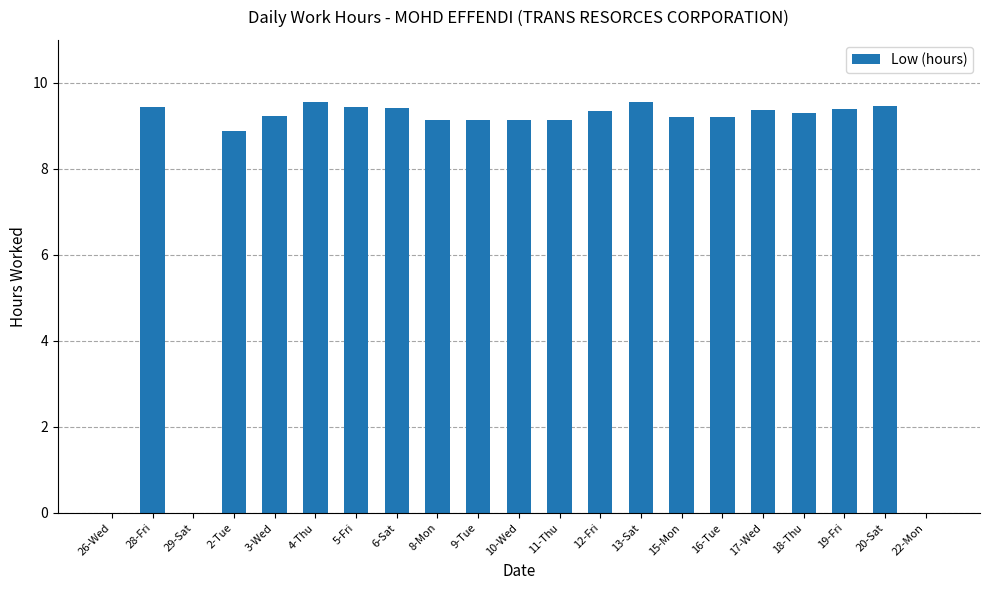

Where does the data first go above 9?

28-Fri